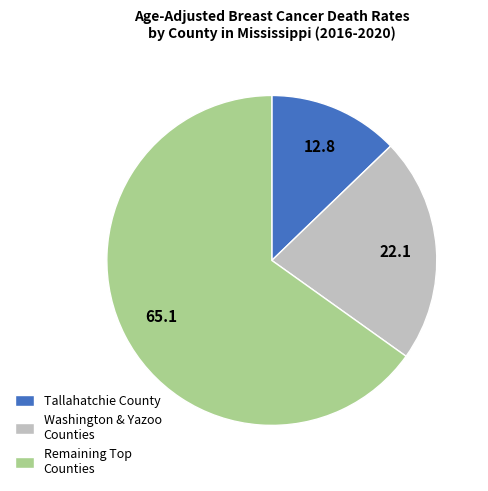

Which slice is the smallest?

Tallahatchie County